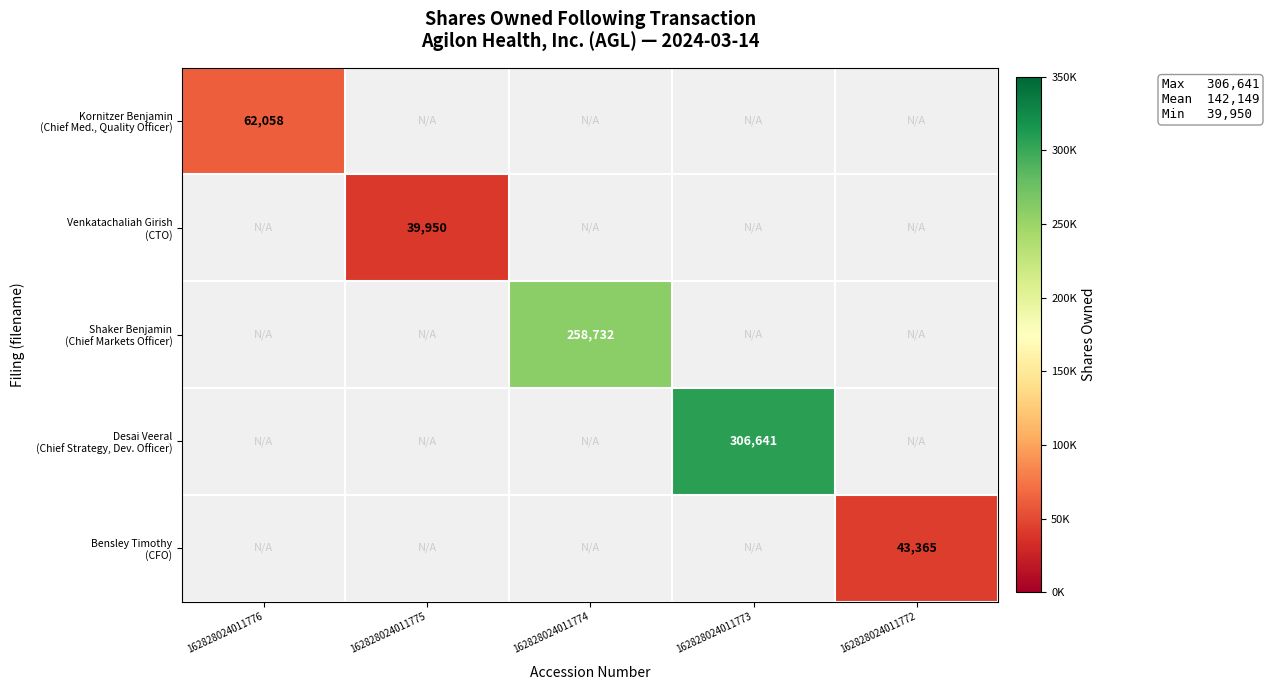

What is the maximum value shown in the chart?

306641.0